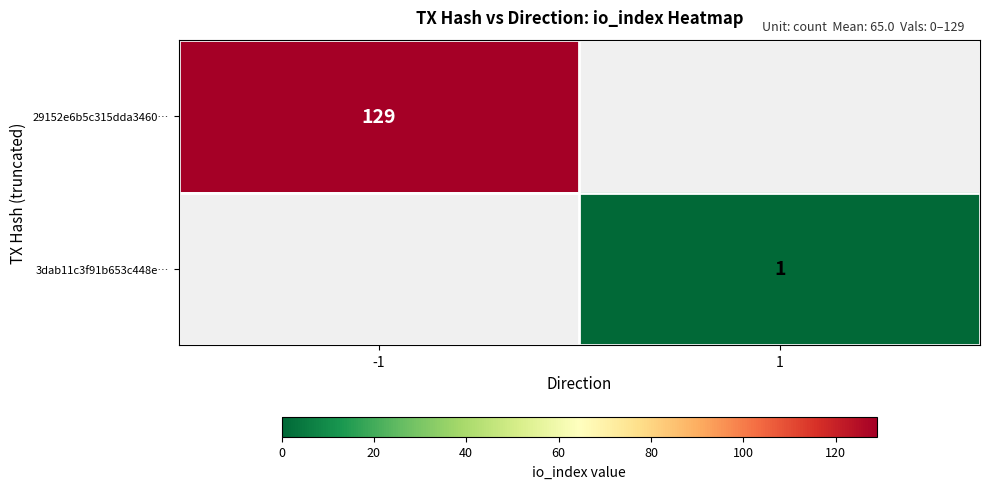

Is the value of 29152e6b5c315dda3460… at -1 greater than the value of 3dab11c3f91b653c448e… at 1?

Yes